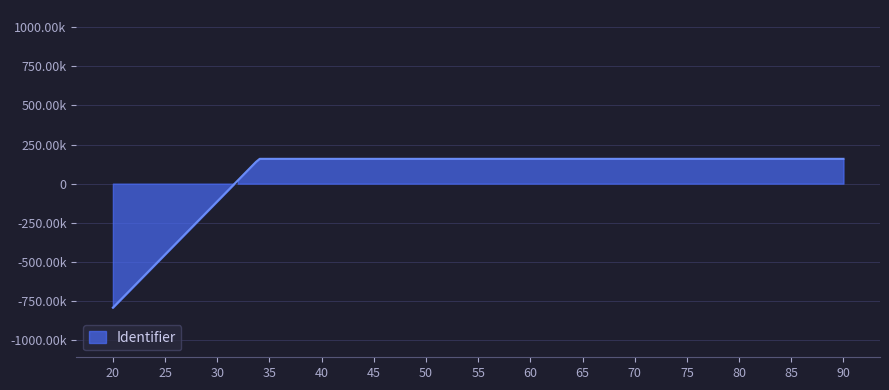

True or false: the data shows 1325187 at 2014-10-01 10:21:23.

False